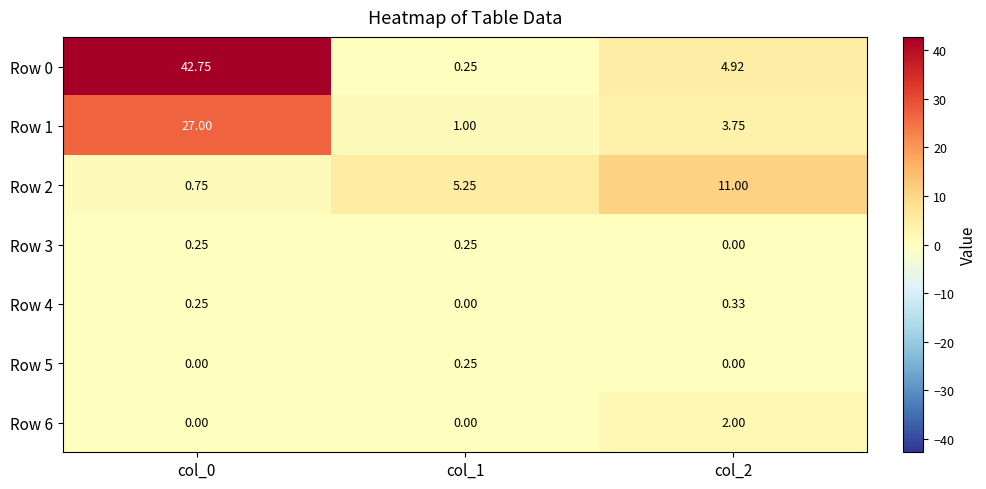

Which label corresponds to the largest value in the chart?

col_0